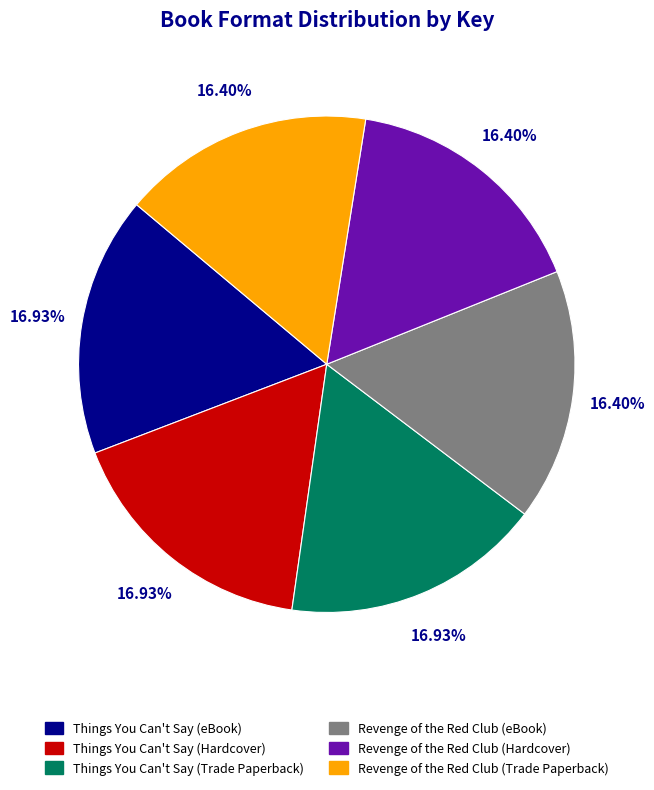

What is the ratio of the value at Things You Can't Say (eBook) to the value at Things You Can't Say (Hardcover)?

1.0